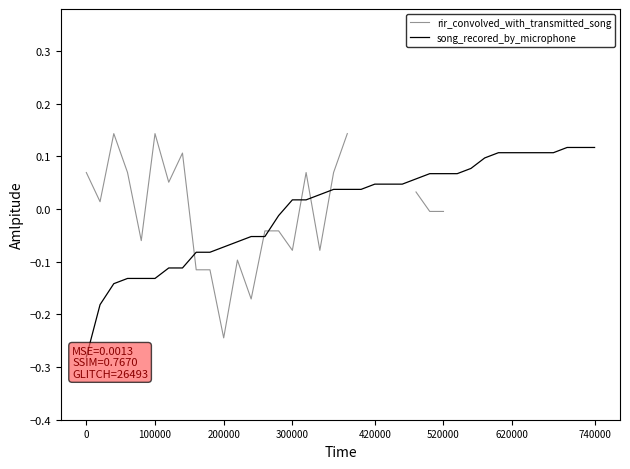

Between 12 and 20, which series saw the biggest shift?

song_recored_by_microphone